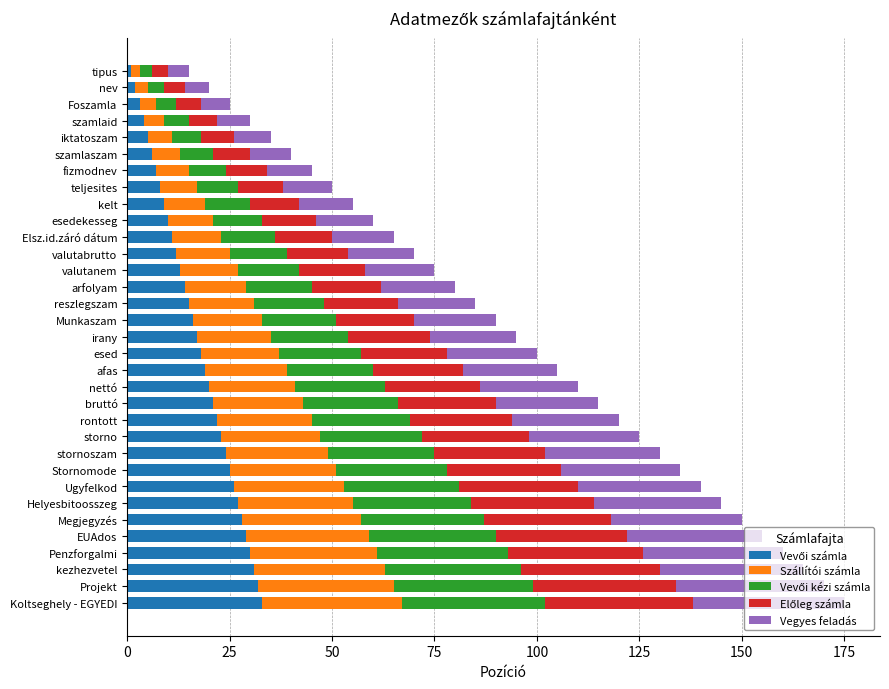

Count the number of data series in this chart.

5